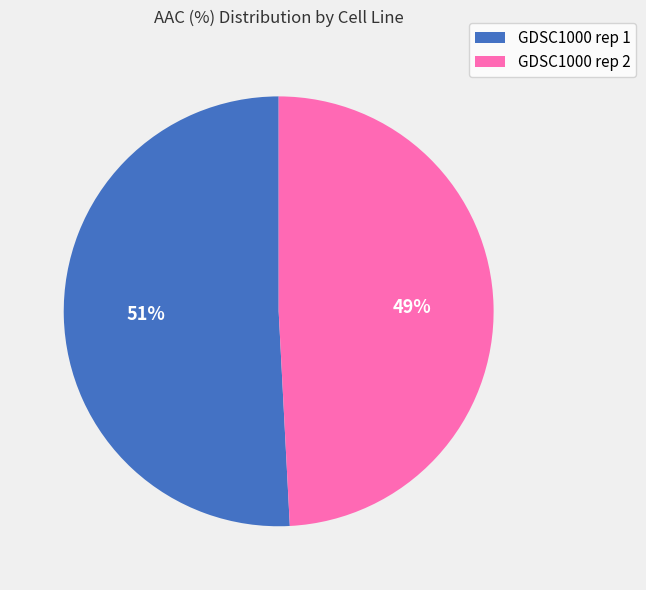

What is the largest slice in the pie chart?

GDSC1000 rep 1